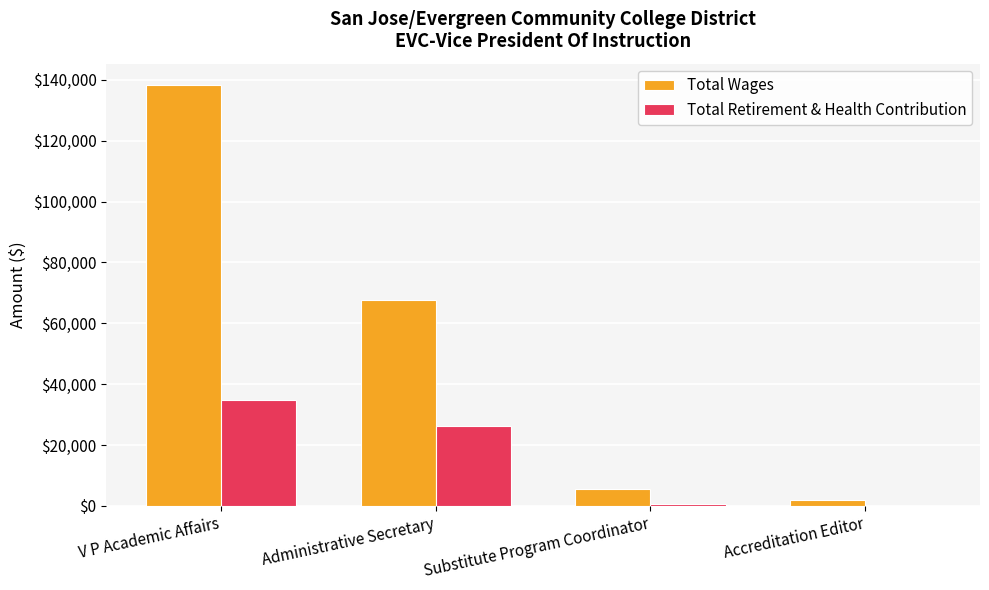

What is the sum of the Total Wages values at V P Academic Affairs and Administrative Secretary?

205903